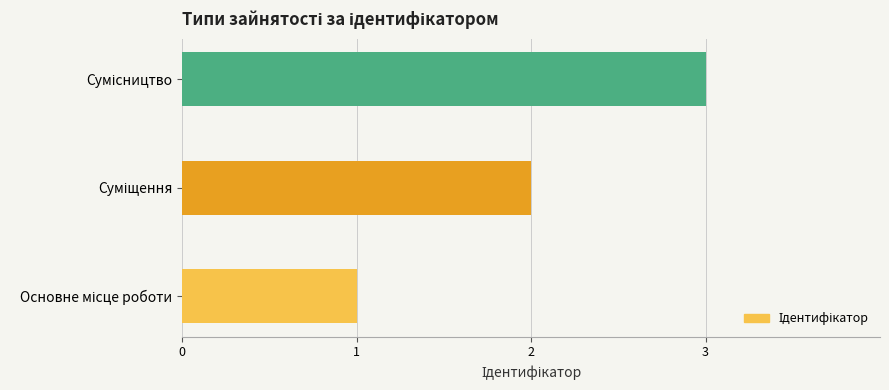

What is the maximum value shown in the chart?

3